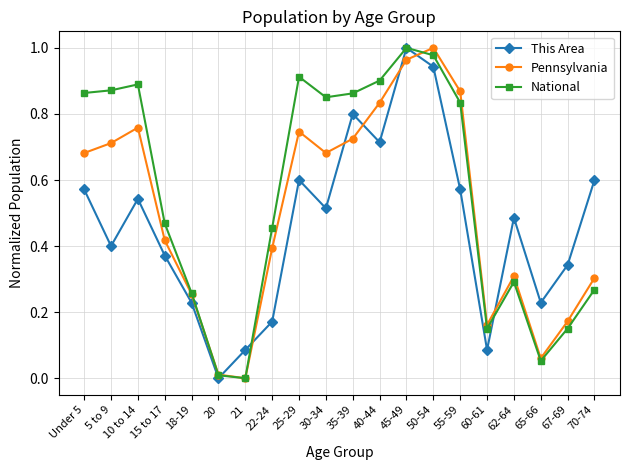

At which category does This Area reach its first local valley?

5 to 9